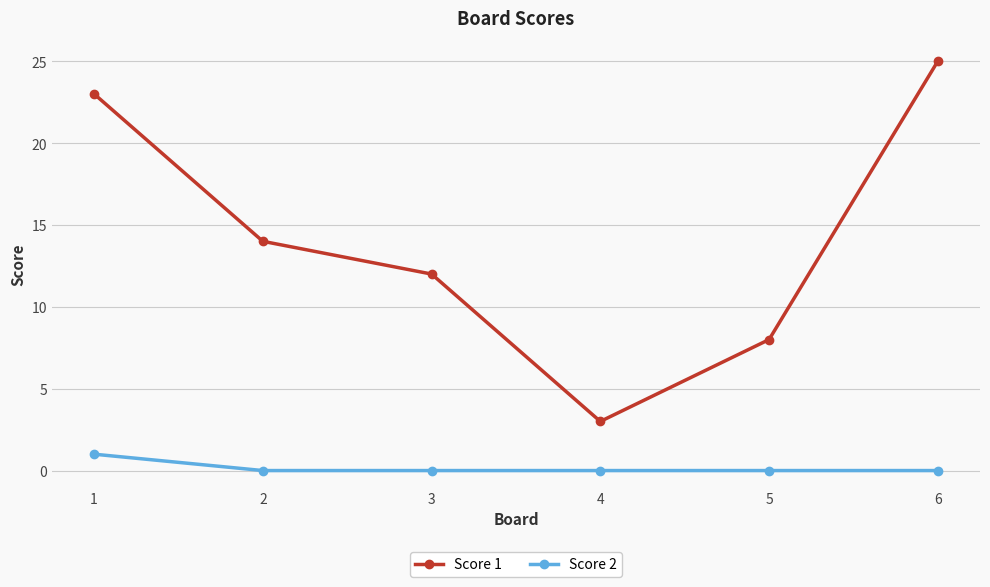

True or false: Score 1 and Score 2 cross at least once.

False